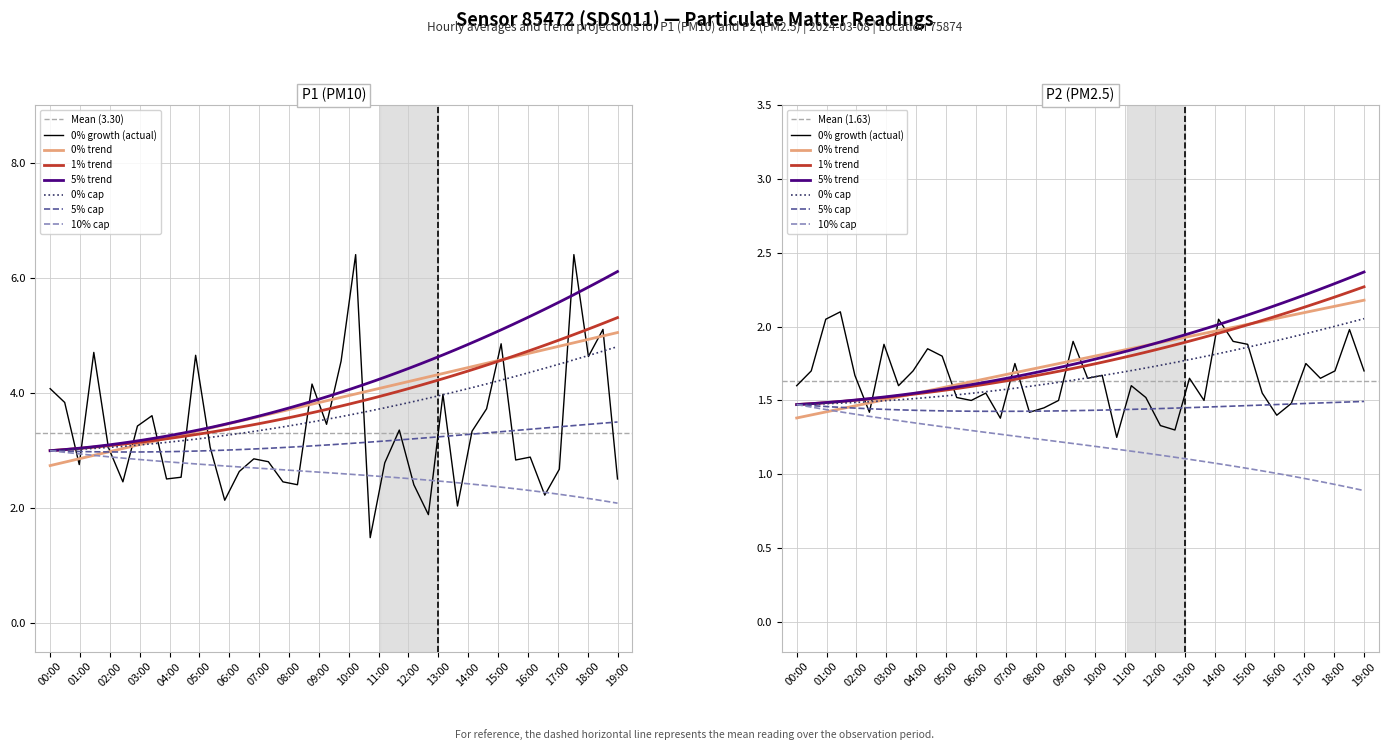

True or false: P2 and P1 intersect in this chart.

False